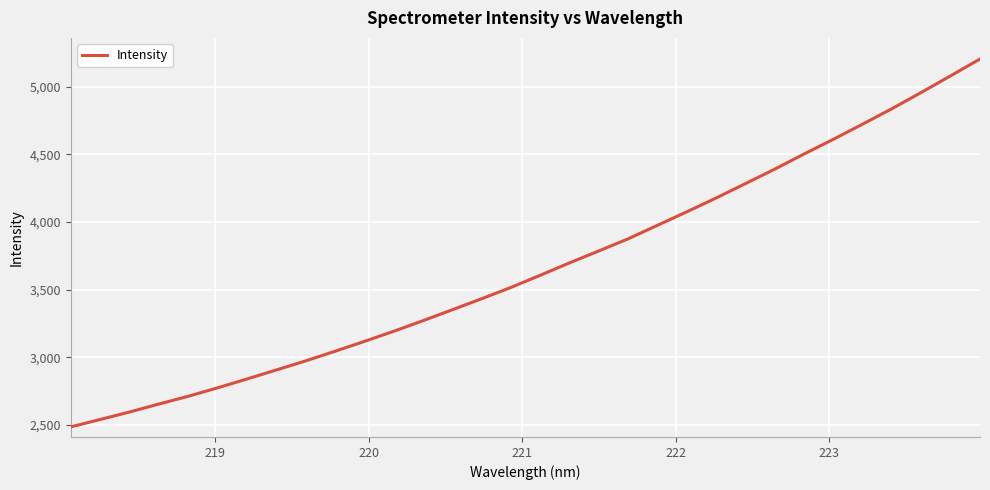

What is the minimum value shown in the chart?

2484.9